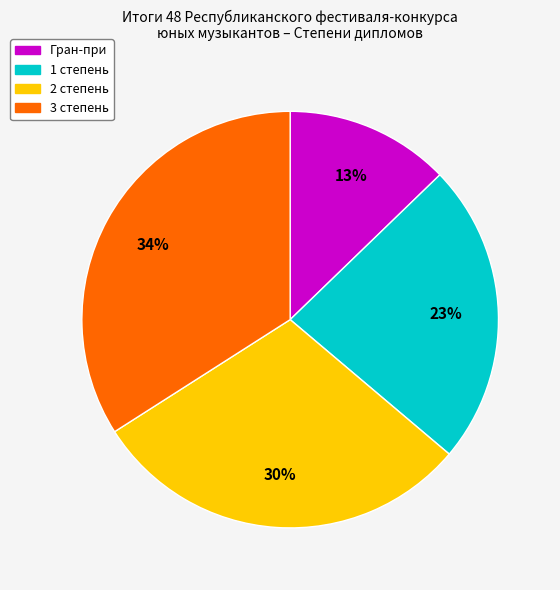

Does Гран-при represent more than half of the total?

No